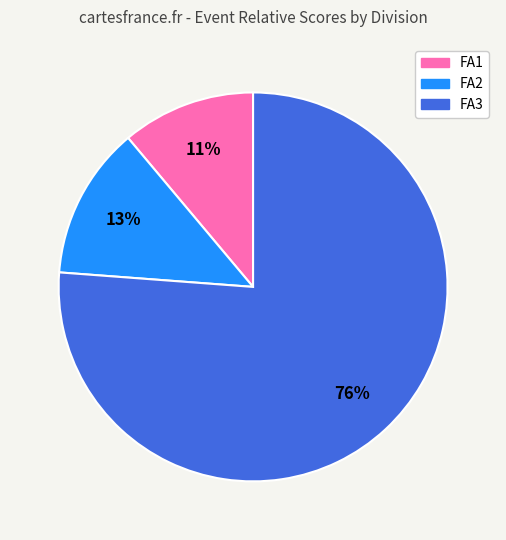

What is the ratio of the value at FA3 to the value at FA1?

6.9